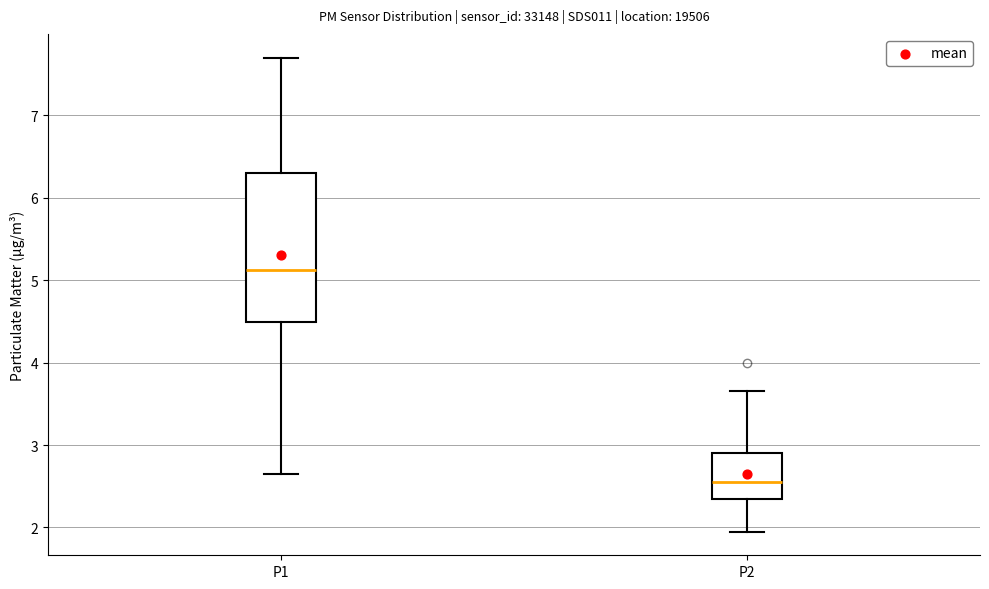

Comparing the boxes themselves (not the whiskers), which one is the tallest?

P1